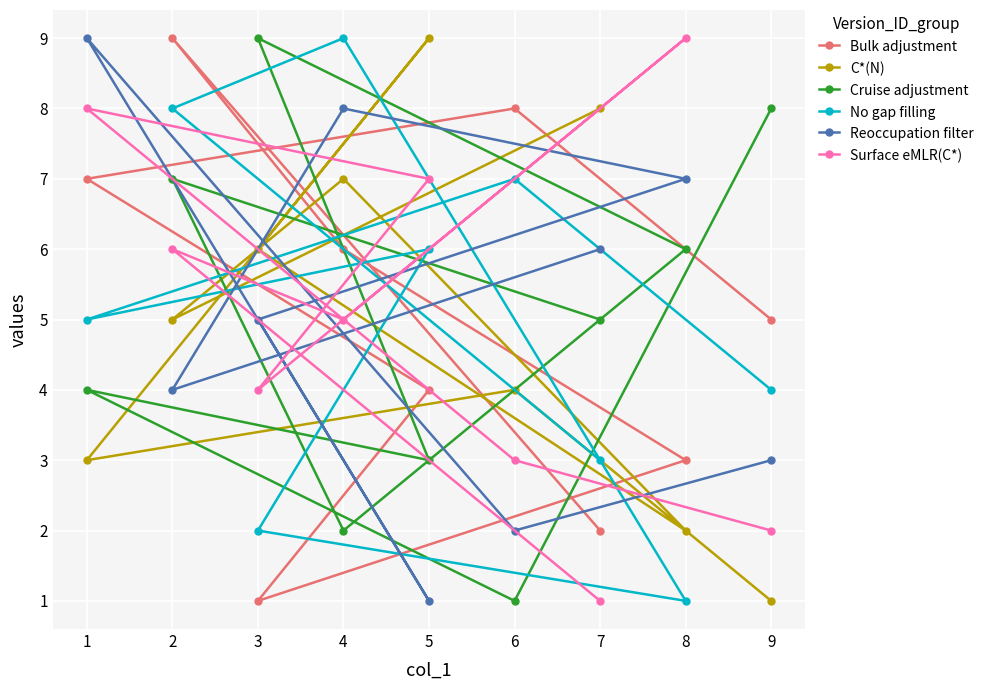

Which series changed the most between 3 and 6?

Cruise adjustment